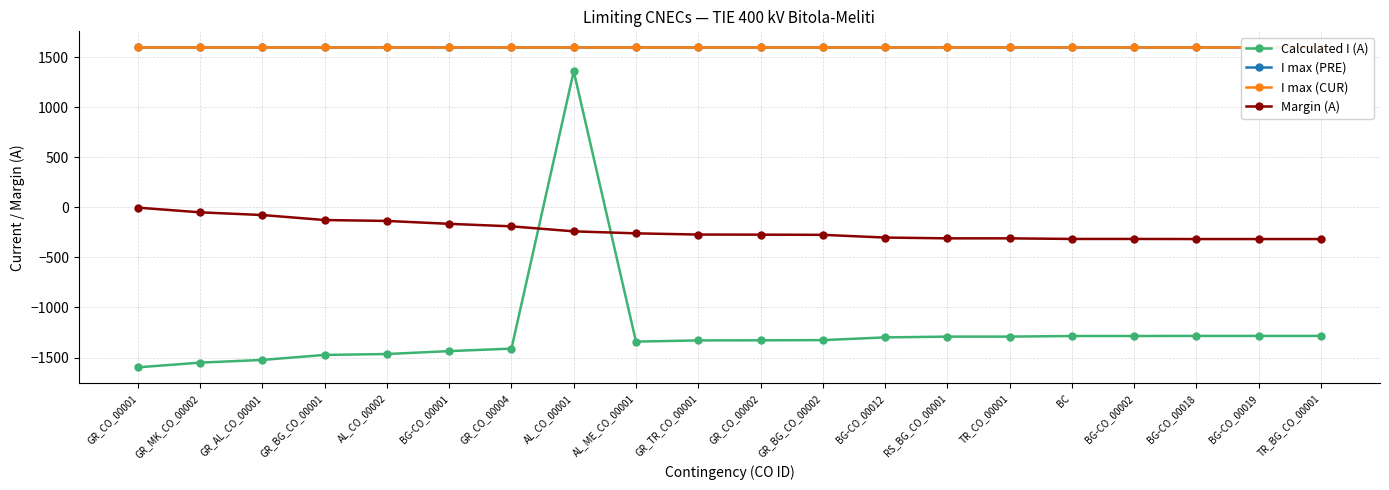

What is the average value of the Margin (A) series?

-228